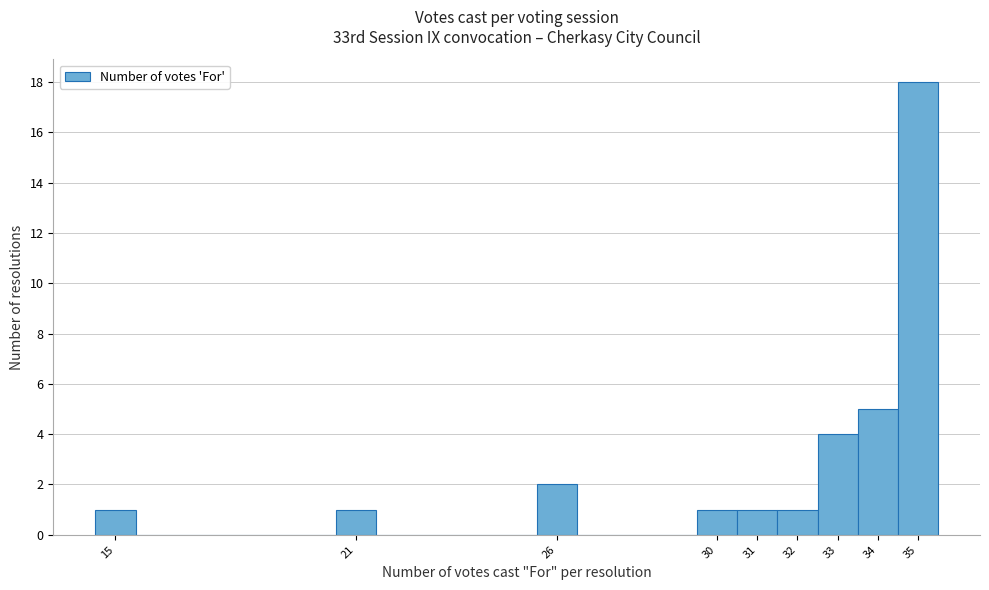

How tall is the bar that spans 25.5 to 26.5 on the x-axis? The values are not printed on the chart, so give them approximately, as read against the axis.

2